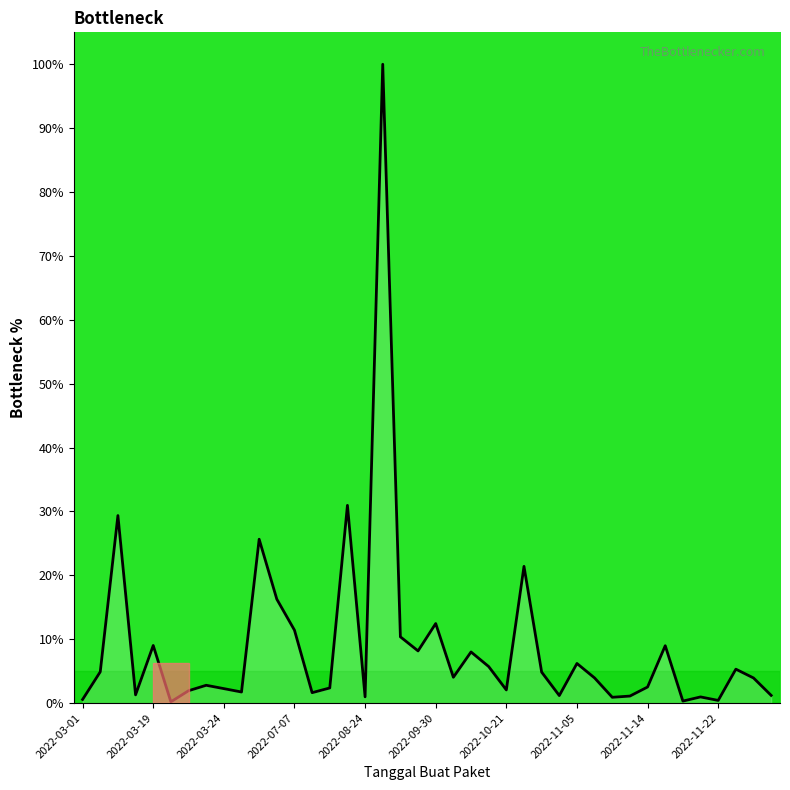

What is the difference between the maximum and minimum values?

99.8